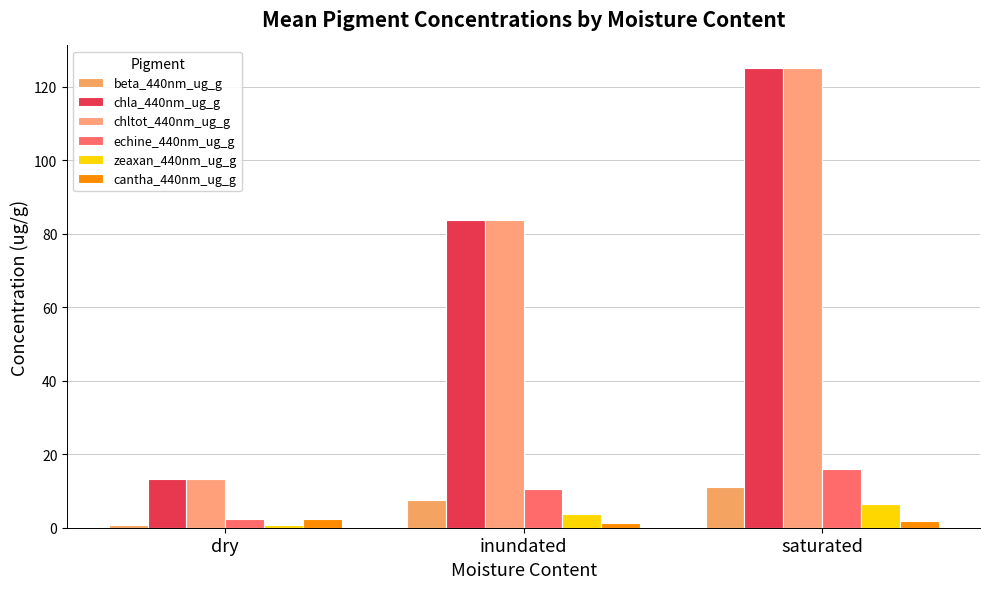

Count the number of categories in the chart.

3